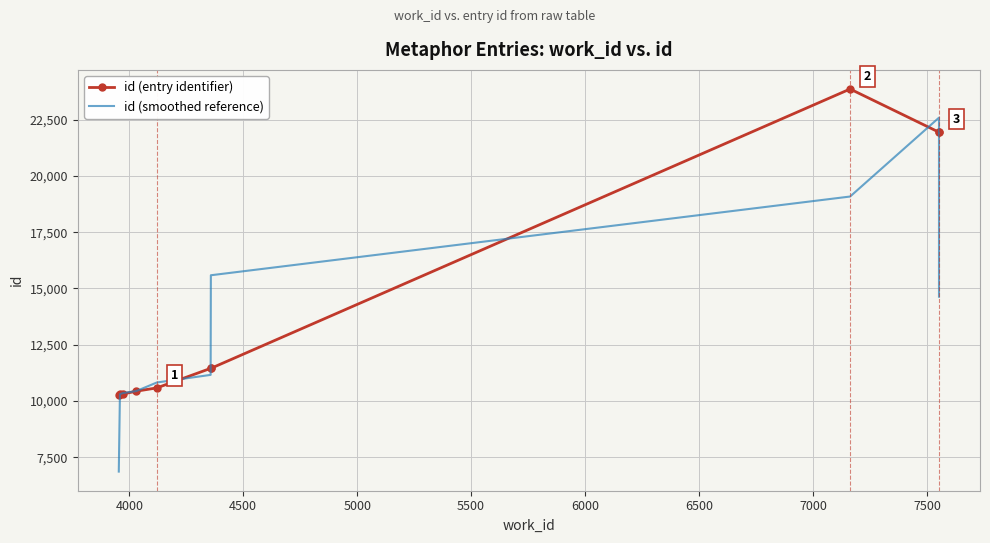

Reading left to right, list all the values displayed in this chart.

id (entry identifier): 10282.0	10312.0	10311.0	10437.0	10583.0	11450.0	11451.0	23861.0	21942.0	21963.0
id (smoothed reference): 6864.7	10301.7	10353.3	10443.7	10823.3	11161.3	15587.3	19084.7	22588.7	14635.0